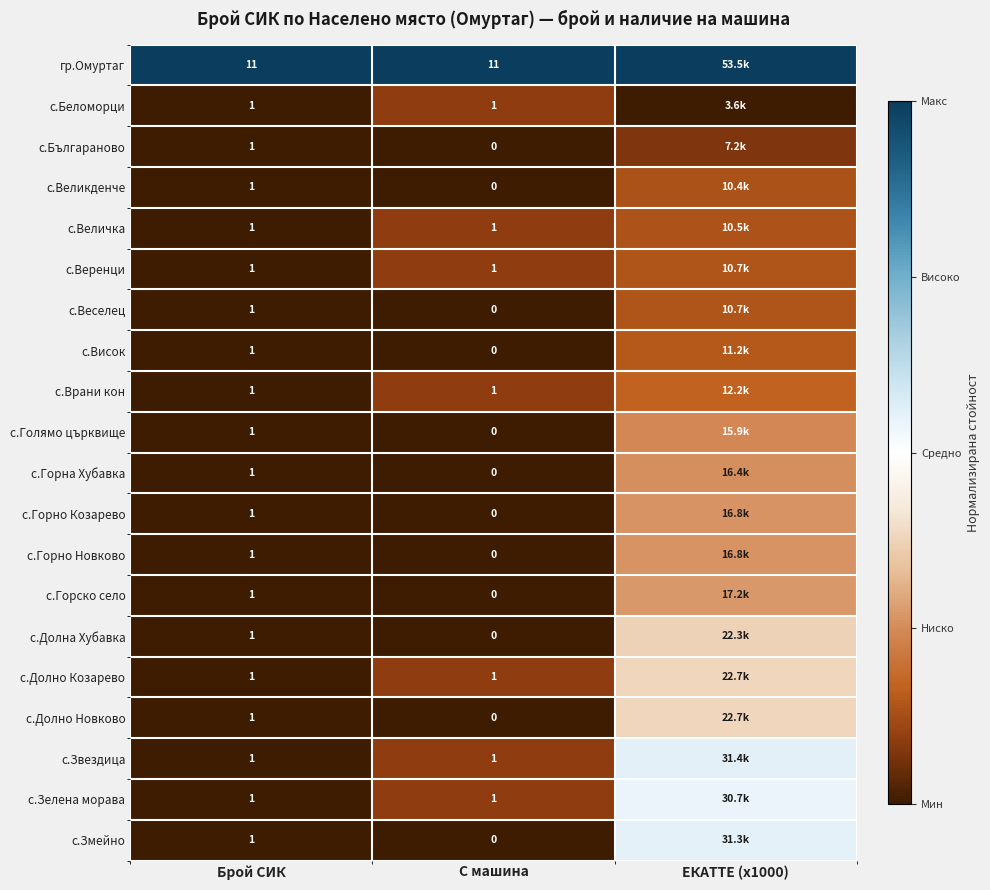

Is the value of с.Горно Козарево at С машина greater than the value of с.Българаново at Брой СИК?

No